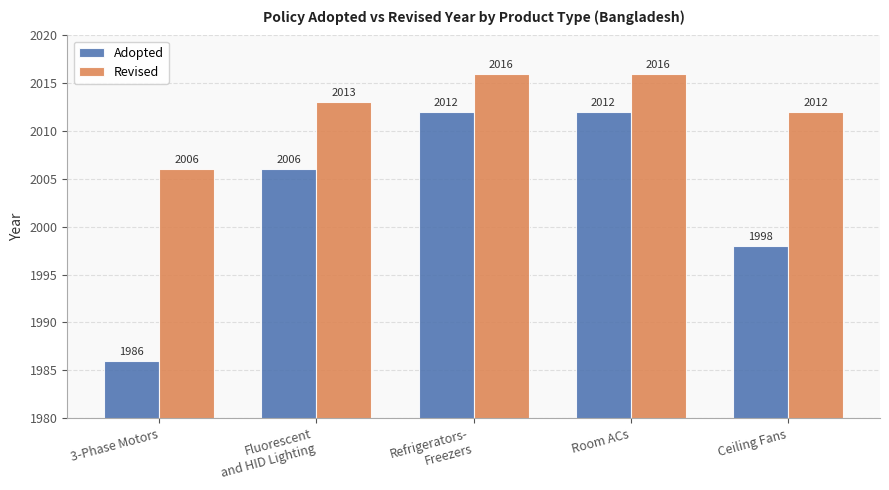

How many bars are there in each group?

2